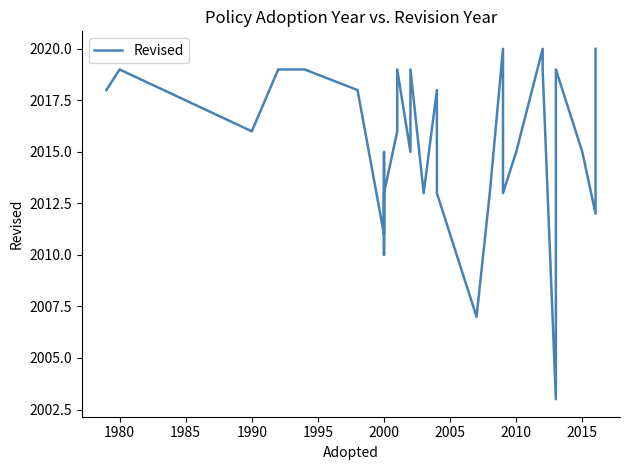

True or false: the data shows 2019 at 1980.

True